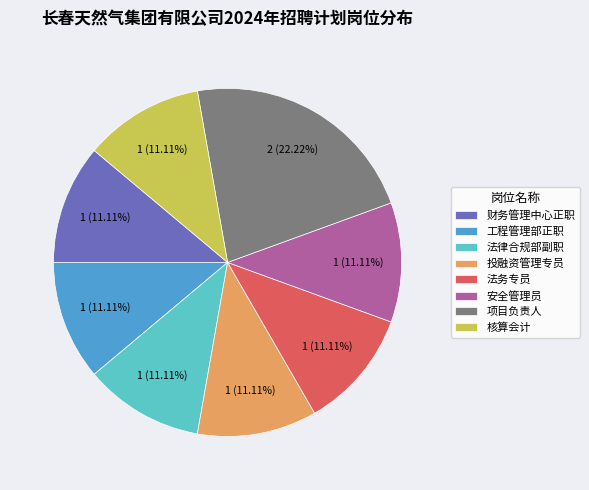

Which has a higher value, 项目负责人 or 工程管理部正职?

项目负责人